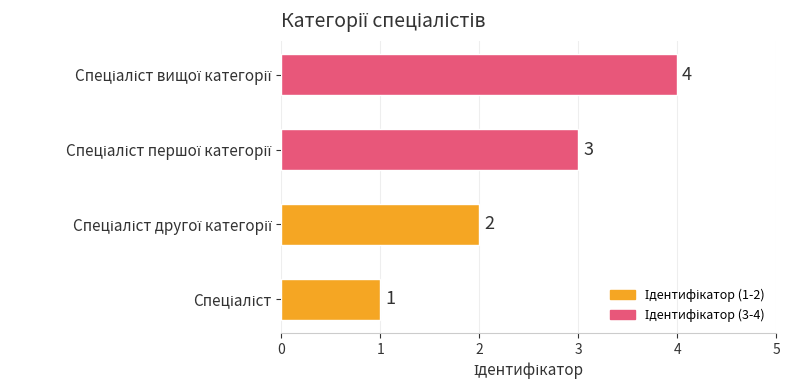

What is the sum of all values?

10